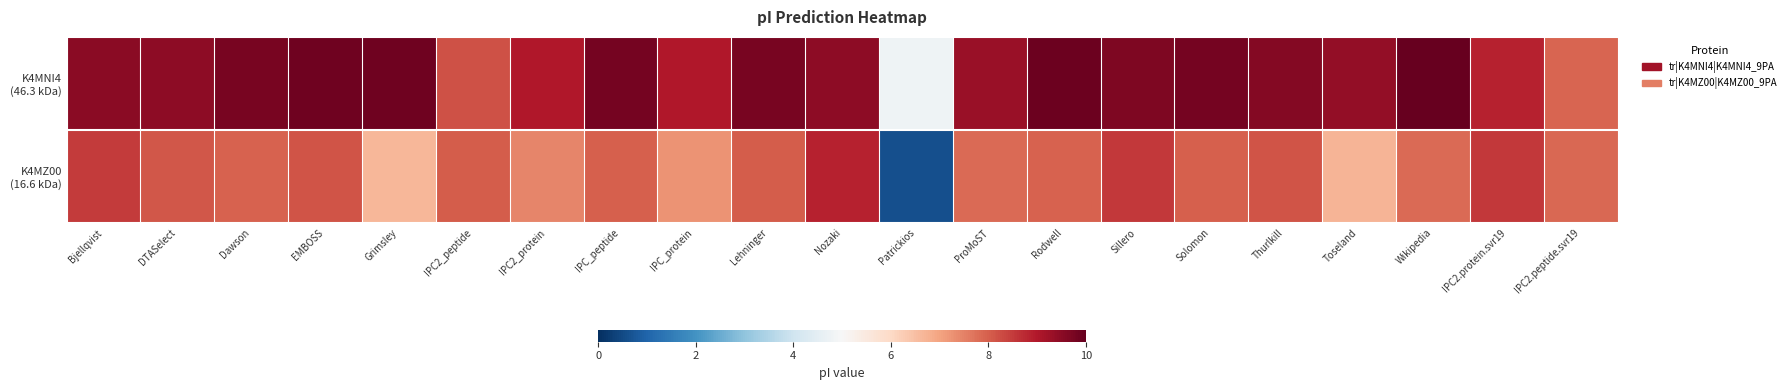

Which series has the largest total across all categories?

K4MNI4 (46.3 kDa)